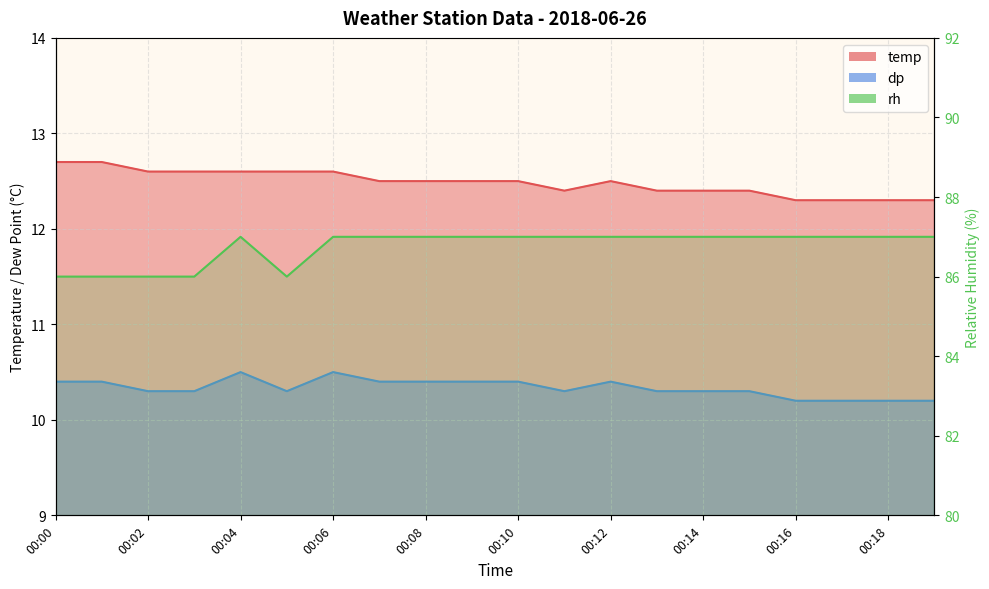

What is the ratio of the value at 00:10 to the value at 11?

1.0